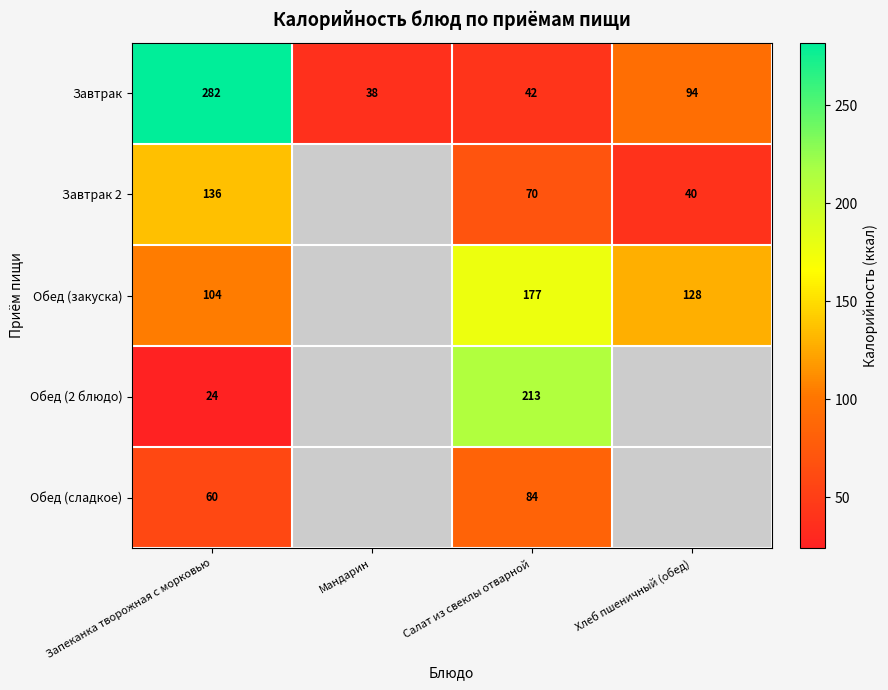

True or false: Обед (сладкое) has a value of 84 at Салат из свеклы отварной.

True